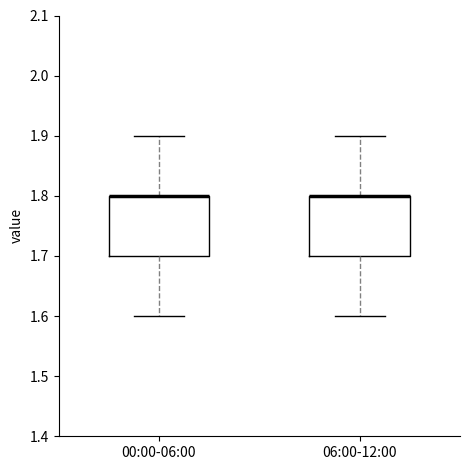

Reading left to right, read every box against the y-axis: the position of its median line, the range the box covers, and the ends of its whiskers. The values are not printed on the chart, so give them approximately, as read against the axis.

00:00-06:00: median 1.8 (drawn on the box's upper edge), box 1.7 to 1.8, whiskers 1.6 to 1.9
06:00-12:00: median 1.8 (drawn on the box's upper edge), box 1.7 to 1.8, whiskers 1.6 to 1.9